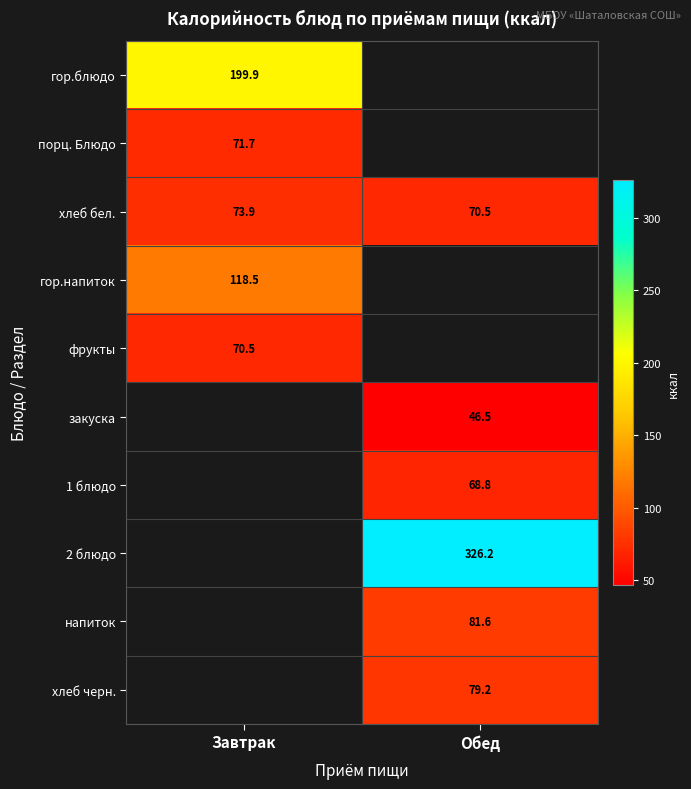

Which series has the largest range (max minus min)?

хлеб бел.